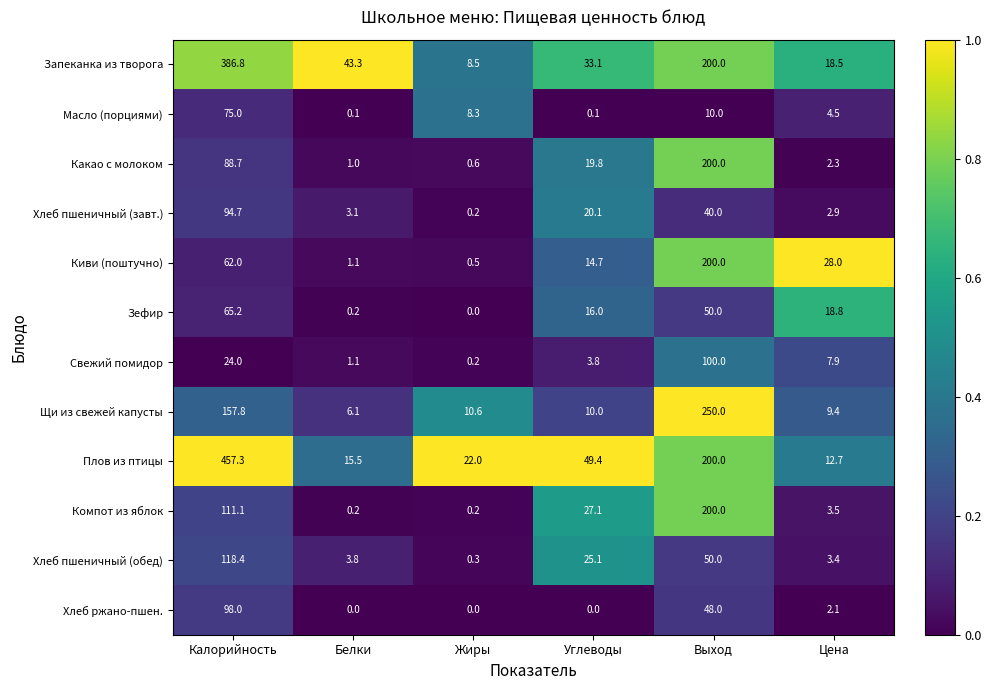

List the labels in order of Зефир value, smallest first.

Жиры, Белки, Углеводы, Цена, Выход, Калорийность